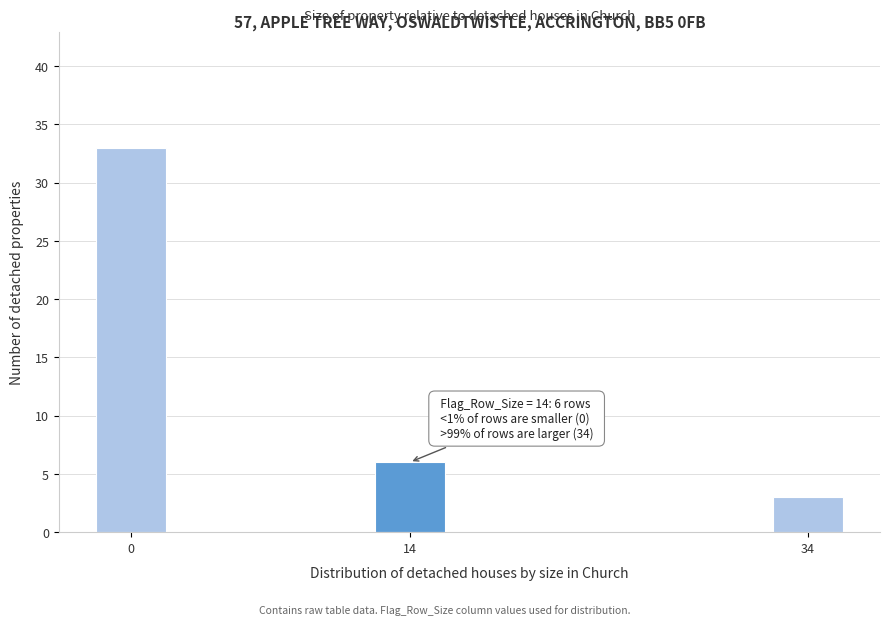

Reading left to right, extract all data points from this chart.

0=33	14=6	34=3